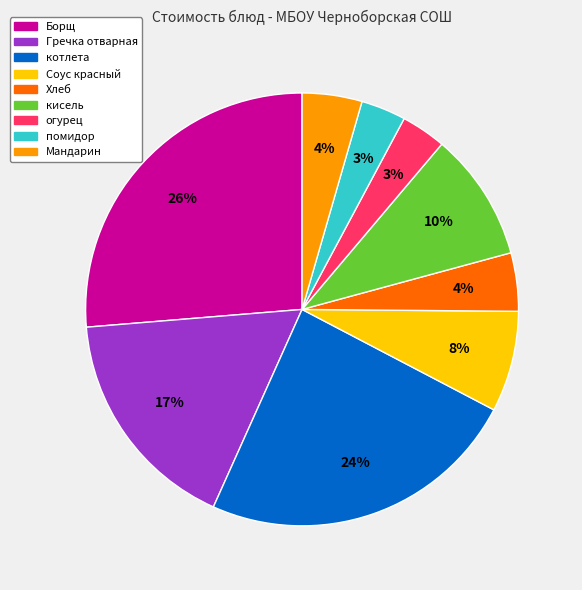

Which has a higher value, Хлеб or кисель?

кисель